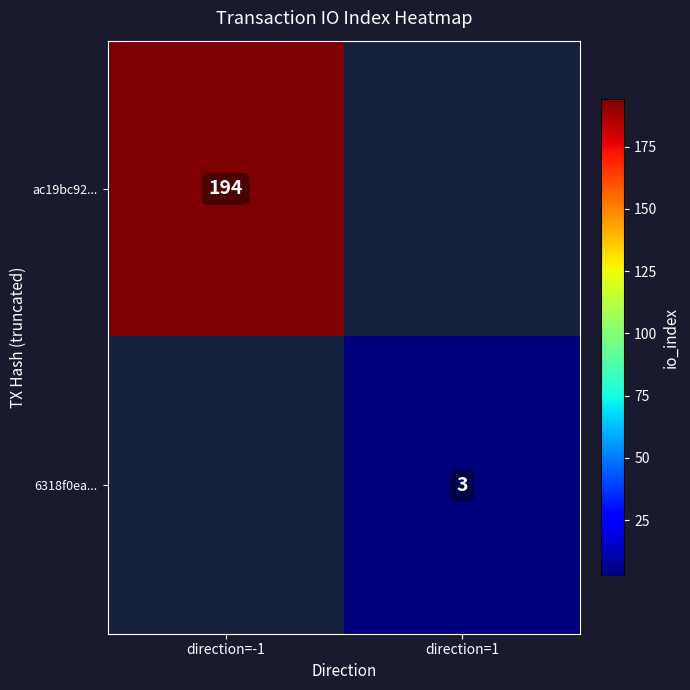

Between direction=1 and direction=-1, which is larger?

direction=-1